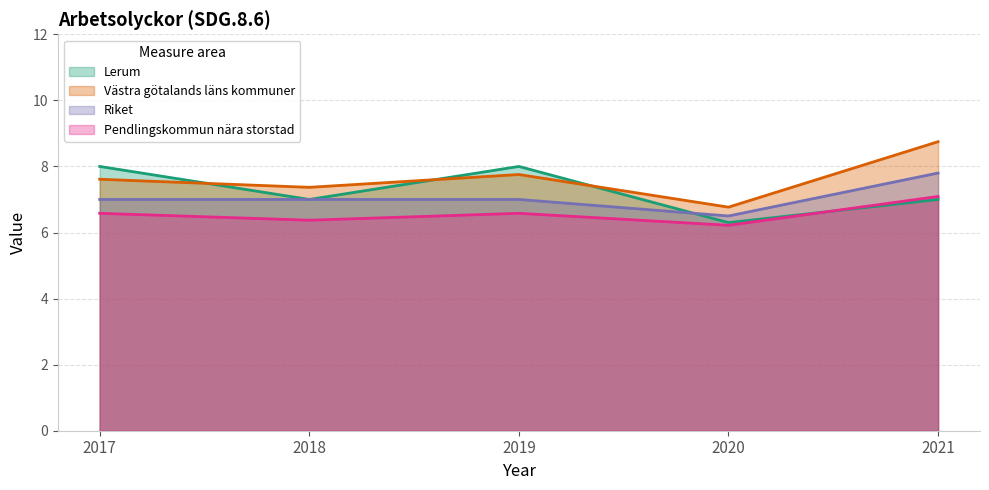

What is the difference between the highest and lowest values at 2021?

1.7